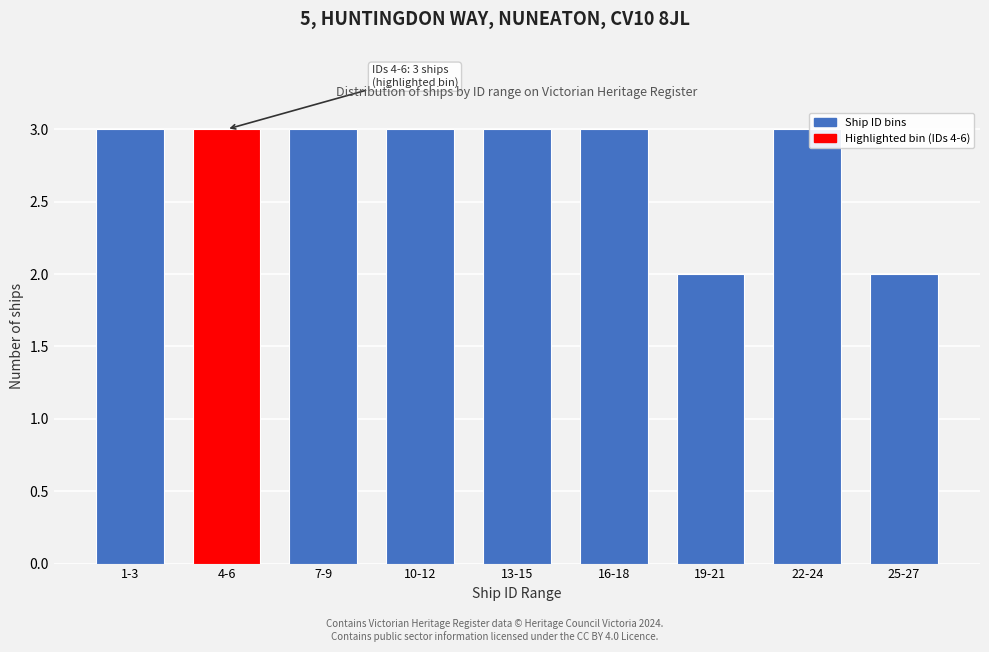

Reading right to left, what are all the values shown in this chart?

25-27=2	22-24=3	19-21=2	16-18=3	13-15=3	10-12=3	7-9=3	4-6=3	1-3=3